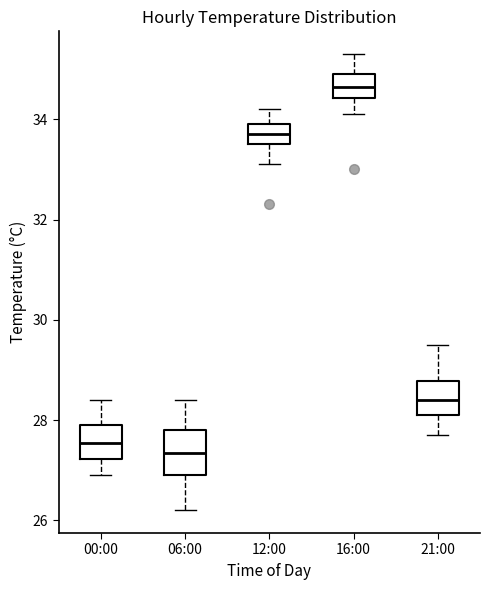

Reading left to right, read every box against the y-axis: the position of its median line, the range the box covers, and the ends of its whiskers. The values are not printed on the chart, so give them approximately, as read against the axis.

00:00: median 27.6, box 27.2 to 28.0, whiskers 27.0 to 28.4
06:00: median 27.4, box 27.0 to 27.8, whiskers 26.2 to 28.4
12:00: median 33.8, box 33.6 to 34.0, whiskers 33.2 to 34.2
16:00: median 34.6, box 34.4 to 35.0, whiskers 34.2 to 35.4
21:00: median 28.4, box 28.2 to 28.8, whiskers 27.8 to 29.6